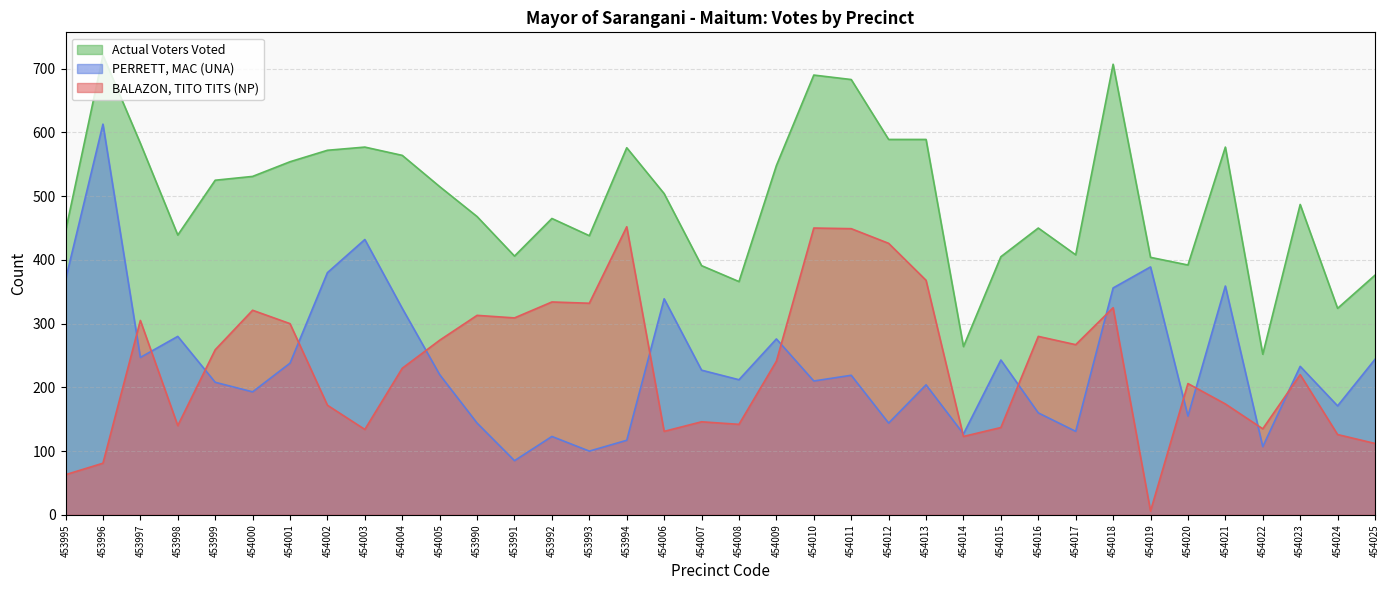

What is the sum of all BALAZON, TITO TITS (NP) values?

8483